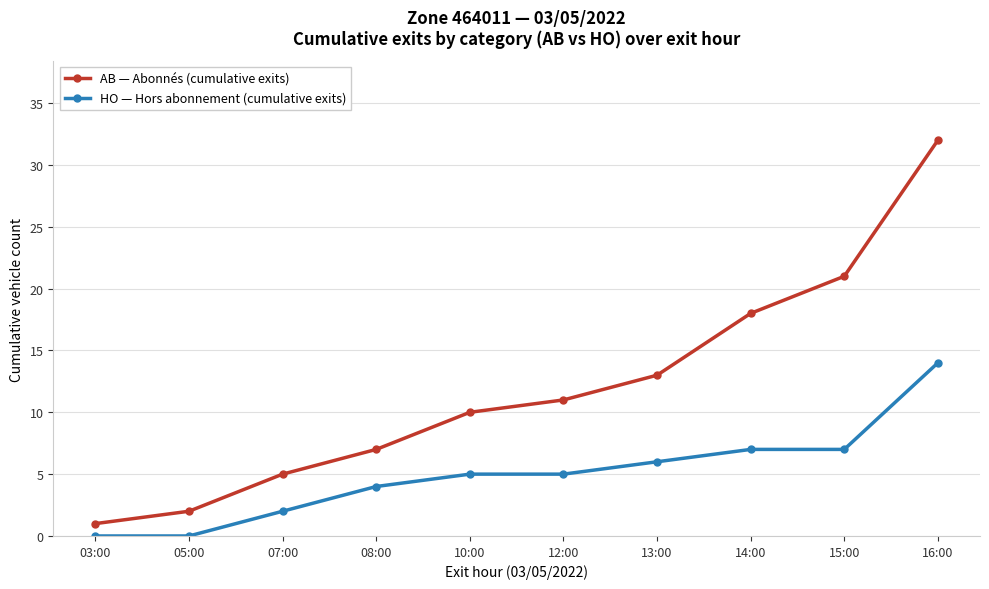

Reading left to right, what are all the values shown in this chart?

AB — Abonnés (cumulative exits): 1	2	5	7	10	11	13	18	21	32
HO — Hors abonnement (cumulative exits): 0	0	2	4	5	5	6	7	7	14